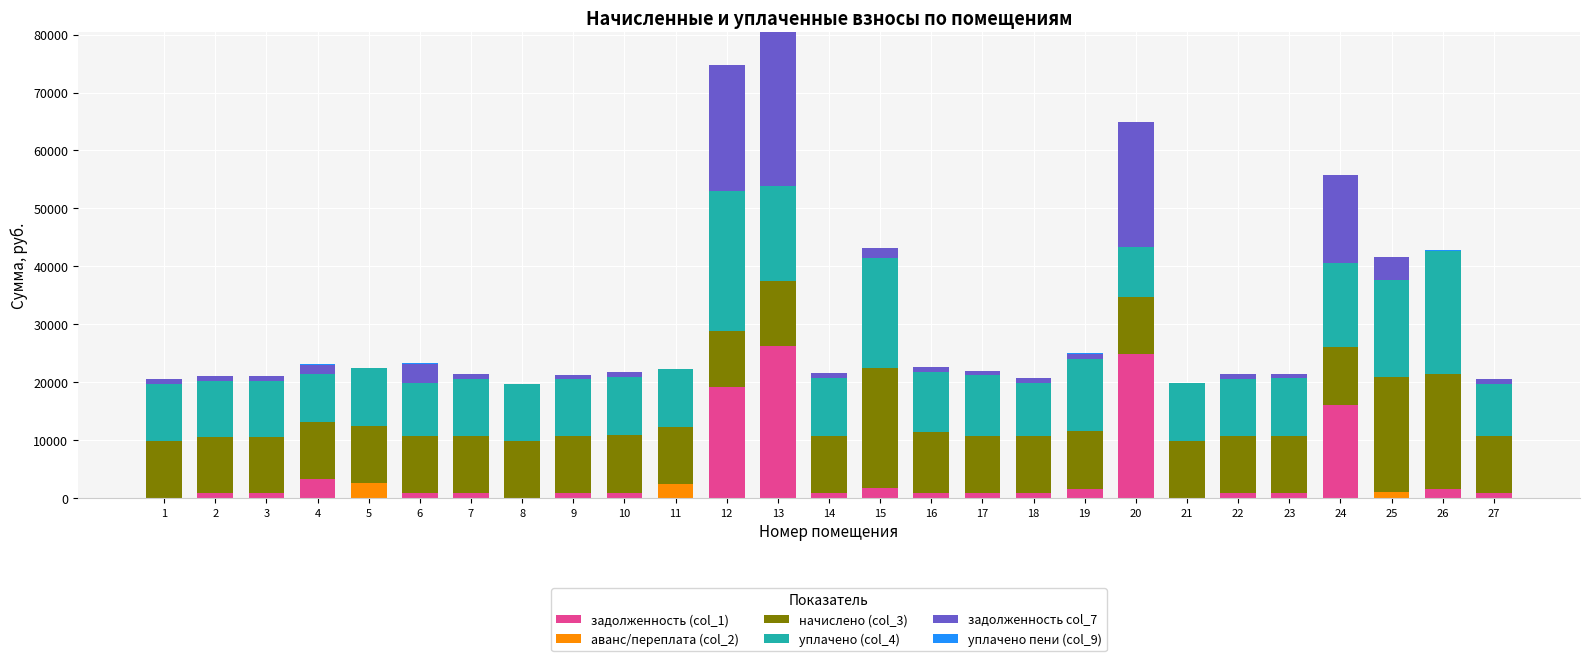

What is the difference between the second highest and second lowest values in the начислено (col_3) series?

10057.7